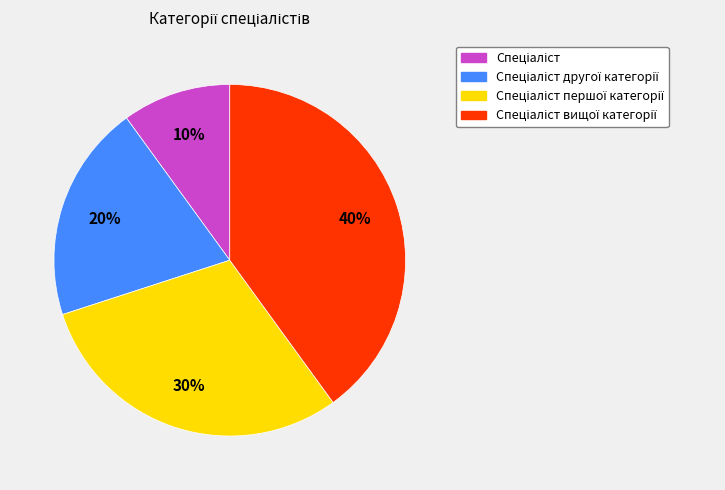

Is there any slice that represents more than half of the pie?

No